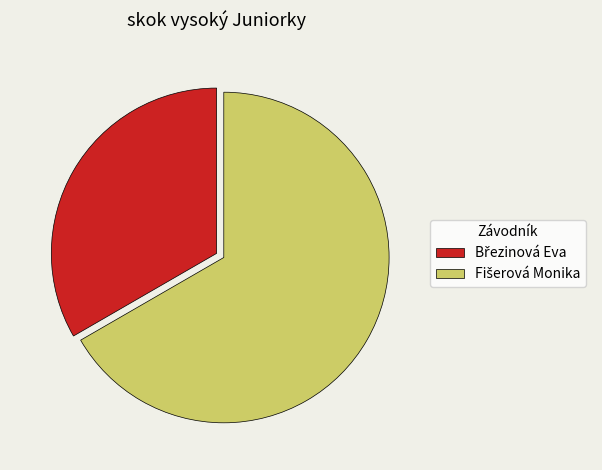

Is there any slice that represents more than half of the pie?

Yes